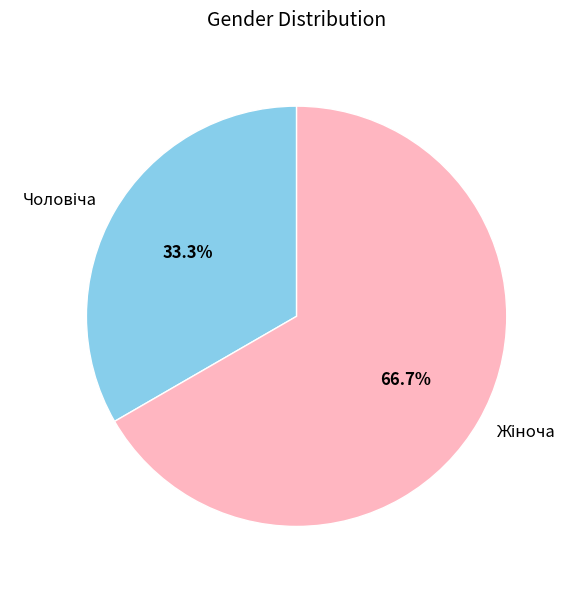

Is there a majority slice in this chart?

Yes